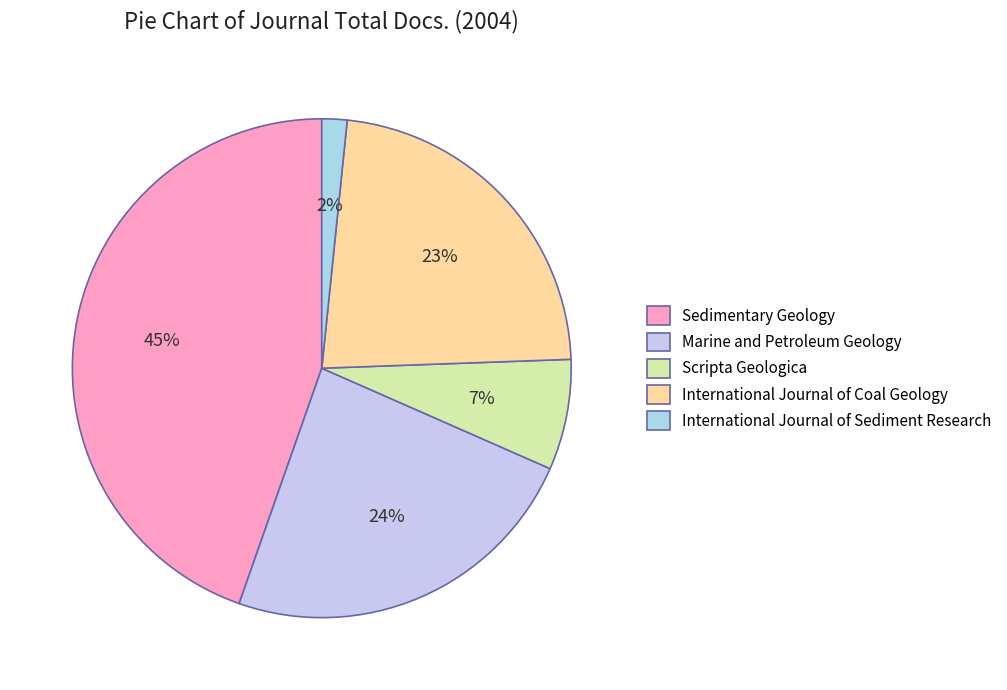

The Marine and Petroleum Geology slice represents 24% of the pie. True or false?

True